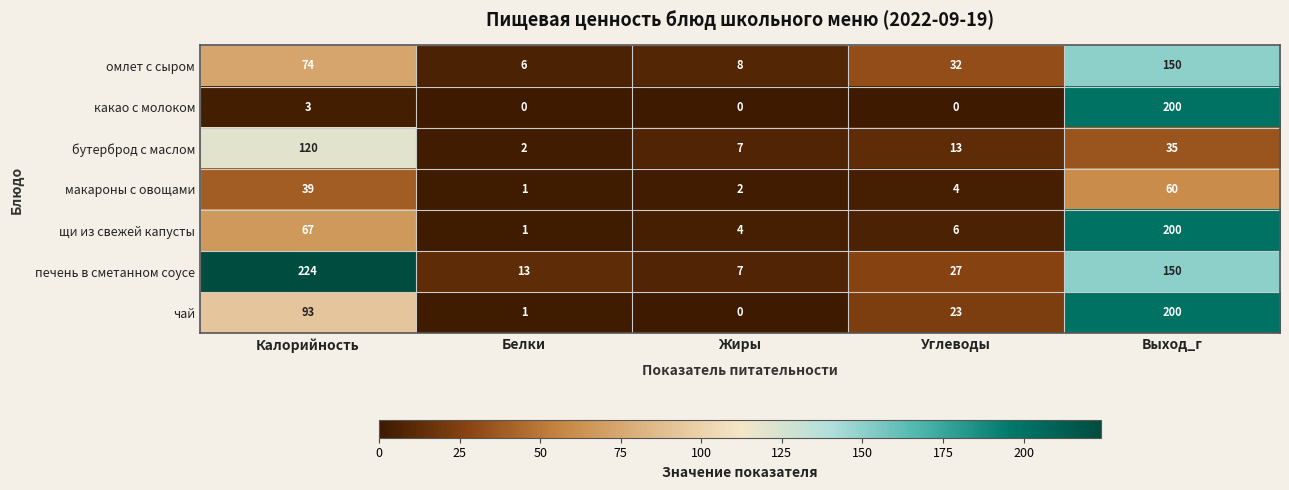

At Углеводы, list the series in order from largest to smallest.

омлет с сыром, печень в сметанном соусе, чай, бутерброд с маслом, щи из свежей капусты, макароны с овощами, какао с молоком